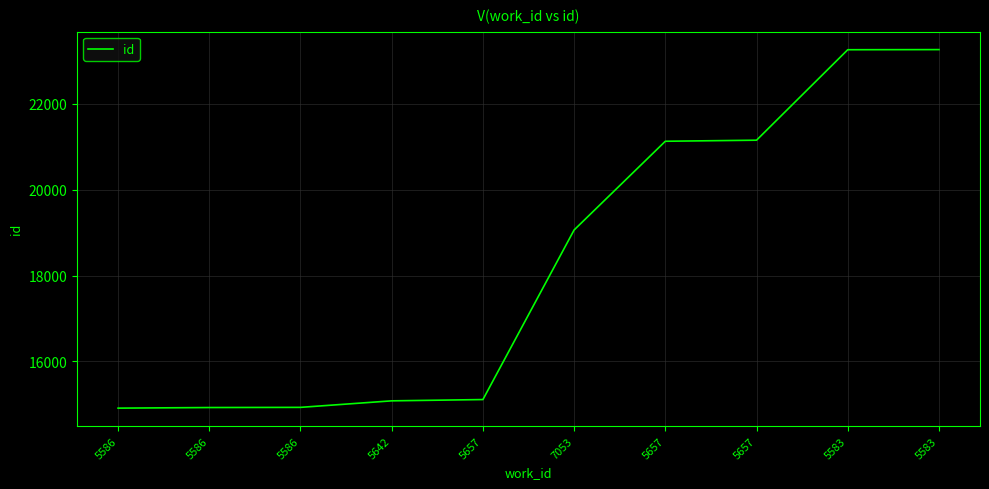

The chart shows a value of 23265 at 5583. True or false?

True